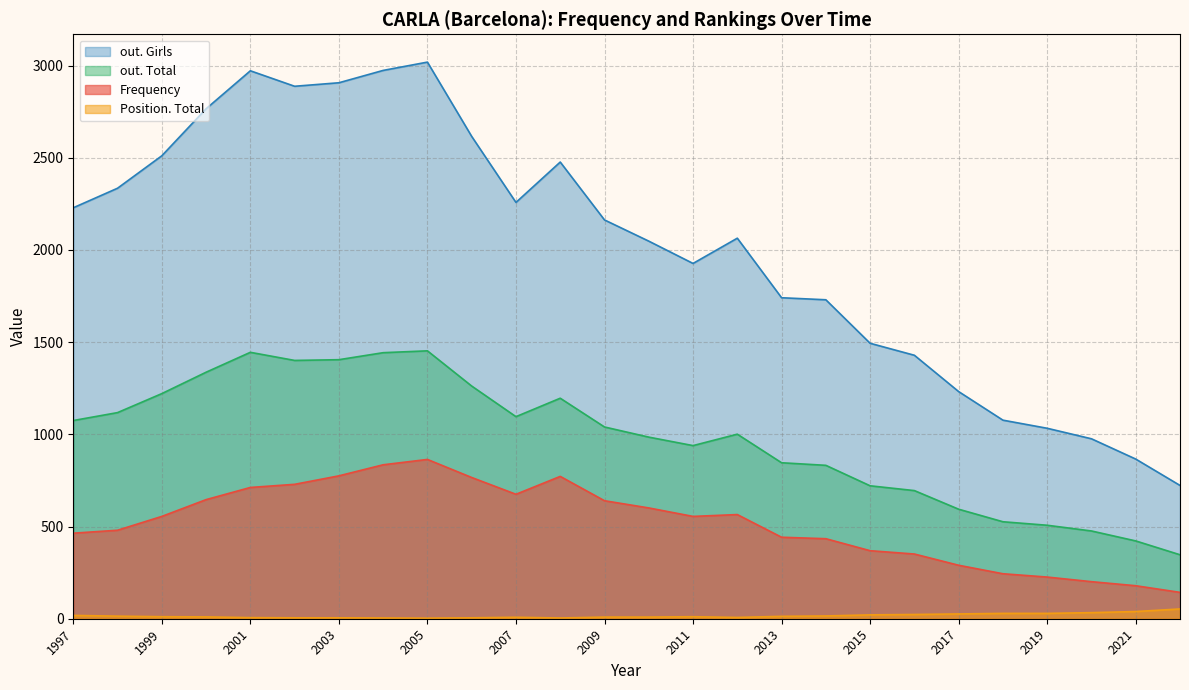

The out. Total series shows 507 at 2019. True or false?

True